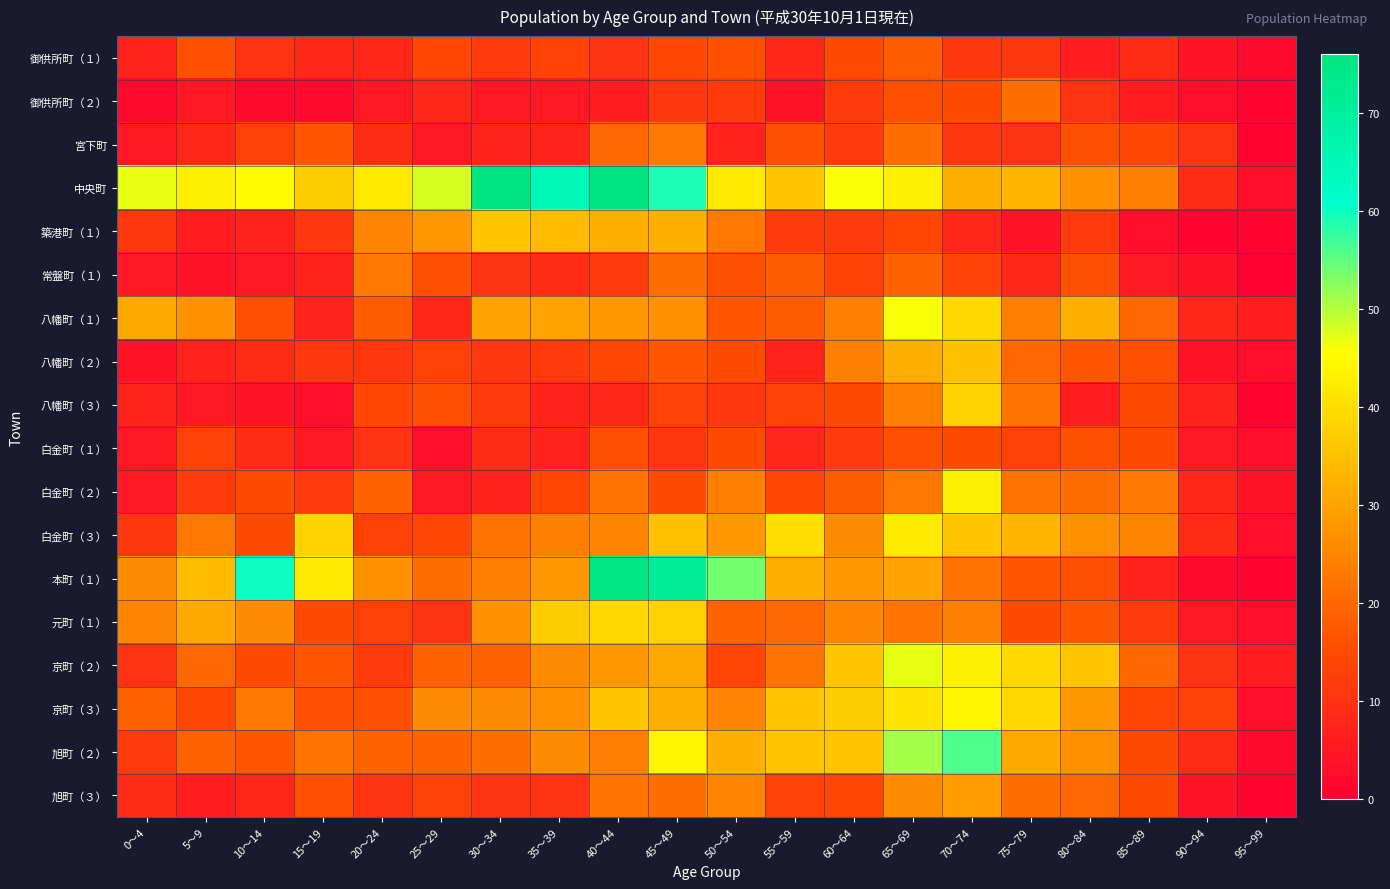

Which series has the largest total across all categories?

中央町